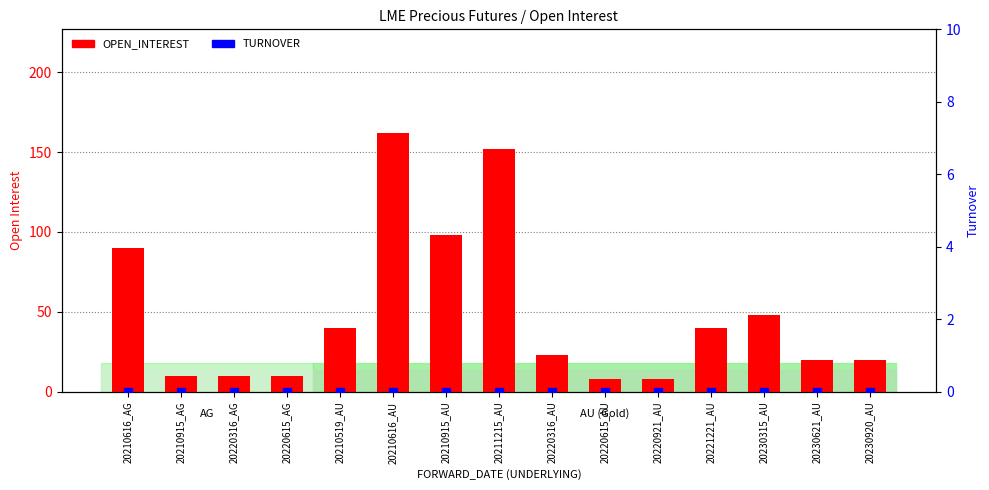

Which series has the largest total across all categories?

OPEN_INTEREST